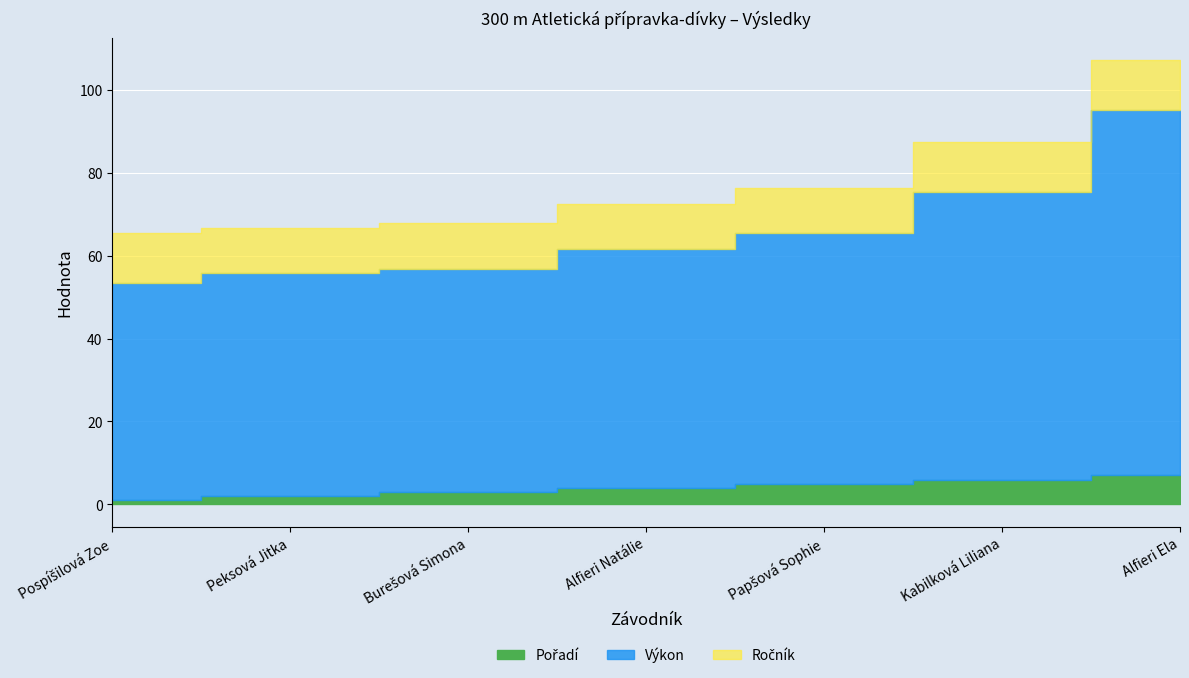

How many values in the Pořadí series exceed 4?

3